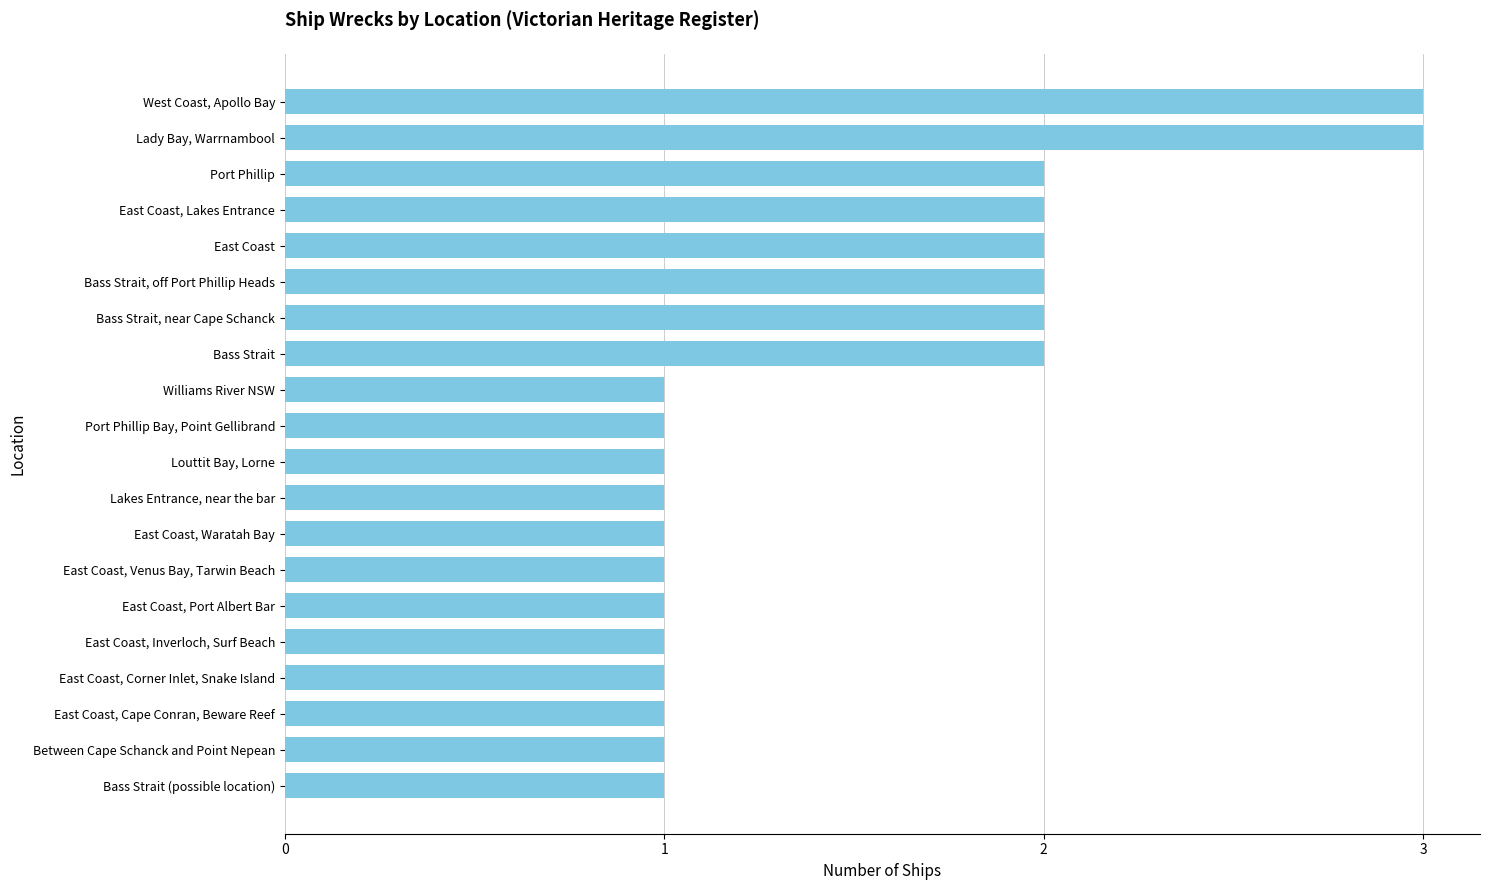

What is the sum of all values?

30